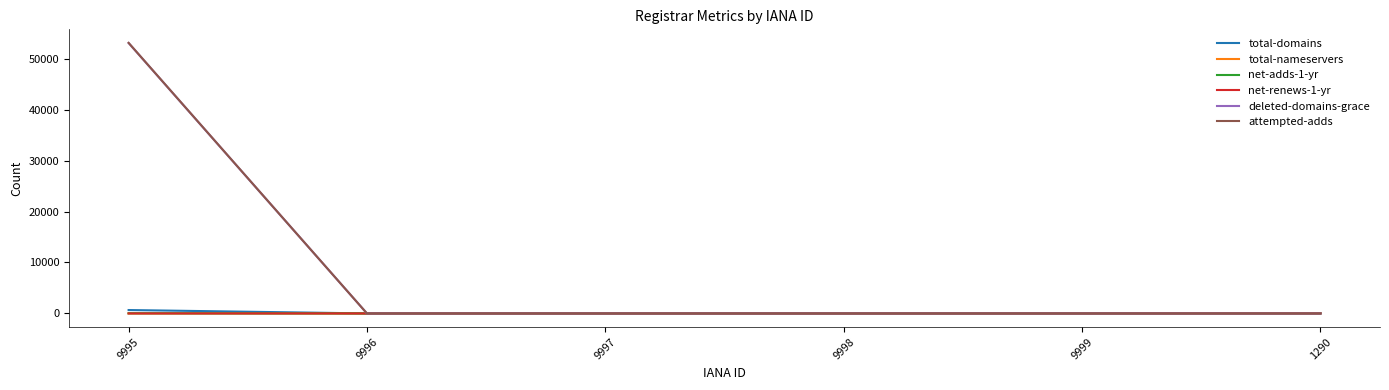

How many values in the net-adds-1-yr series exceed 0?

1